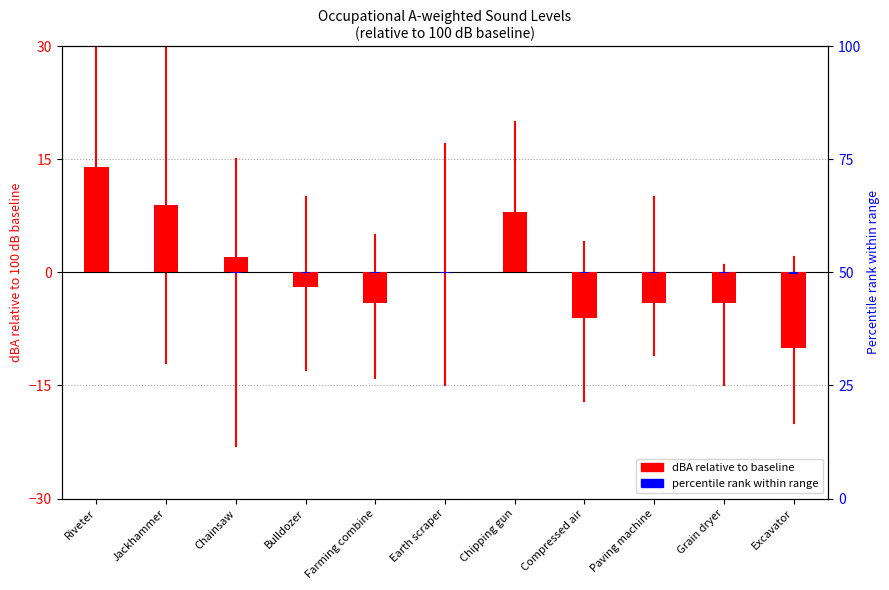

What is the difference between the maximum and minimum values in the dBA relative to 100 series?

24.0